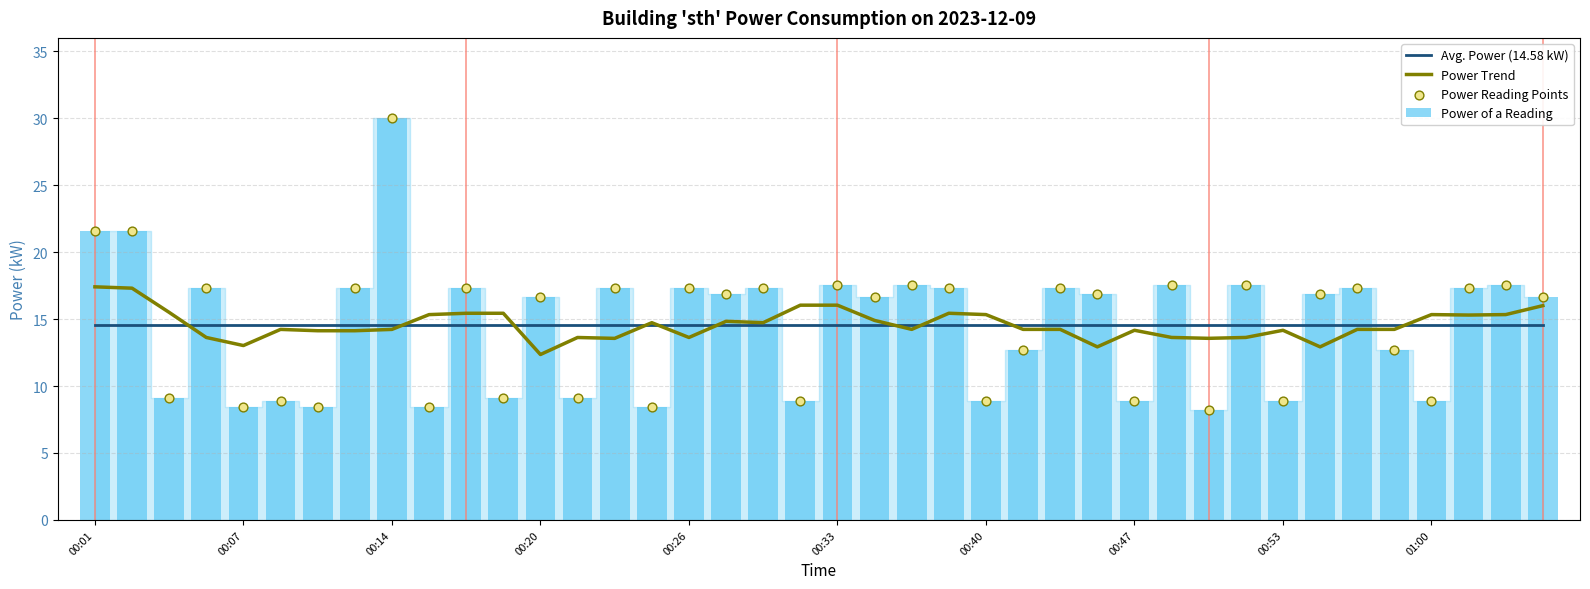

Approximately how many times larger is the value at 7 compared to 5?

1.9